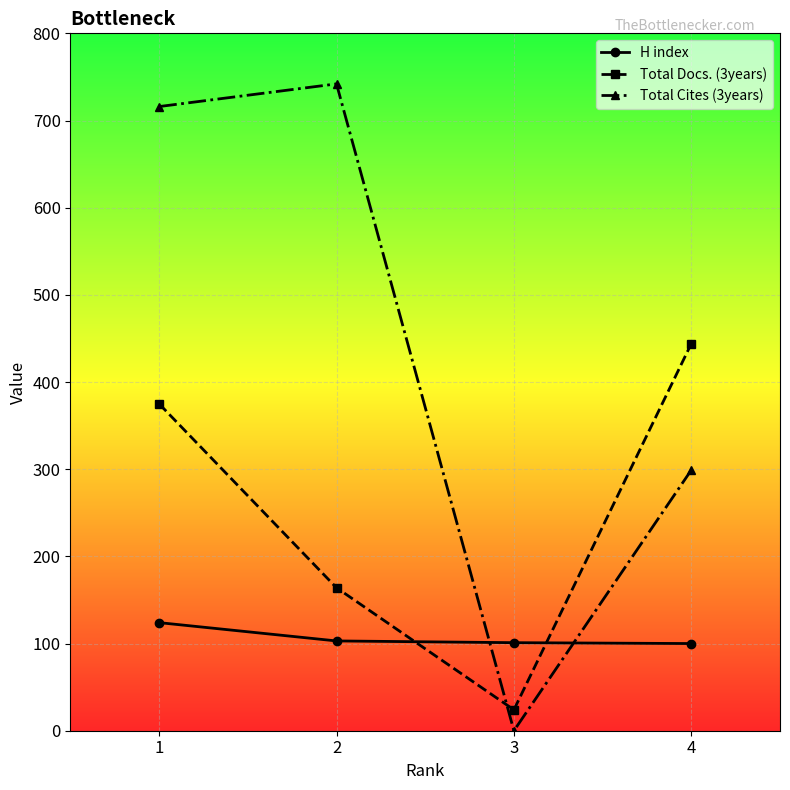

What is the difference between the second highest and minimum values in the Total Docs. (3years) series?

351